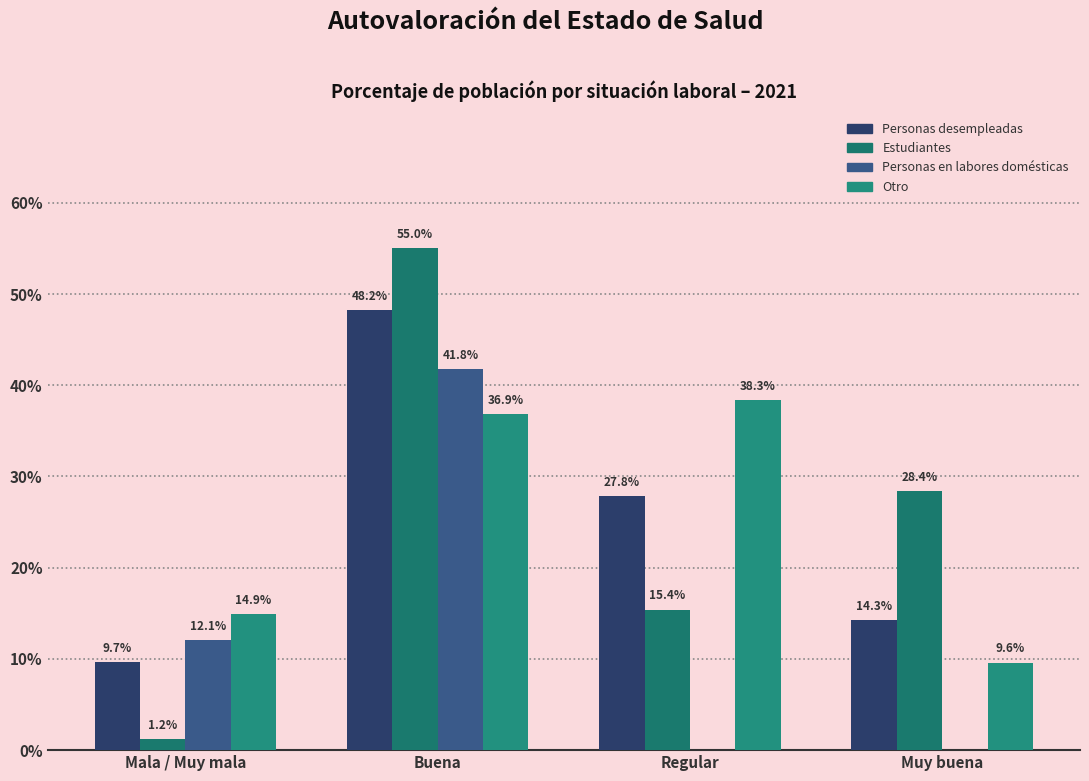

At which label does Estudiantes reach its minimum?

Mala / Muy mala